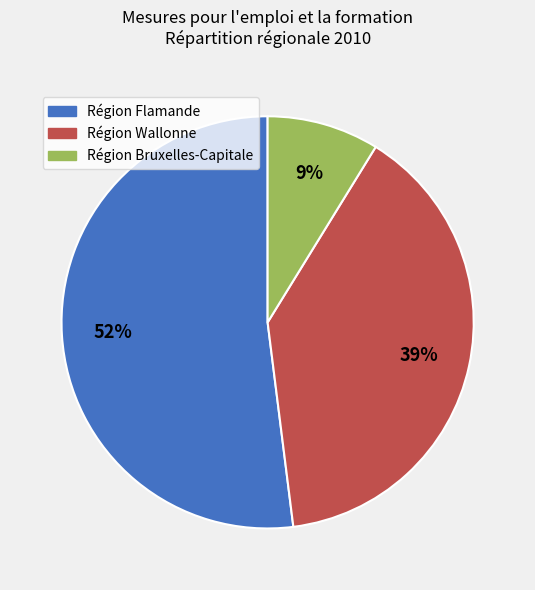

To the nearest percent, what is the combined percentage of Région Flamande and Région Wallonne?

91%